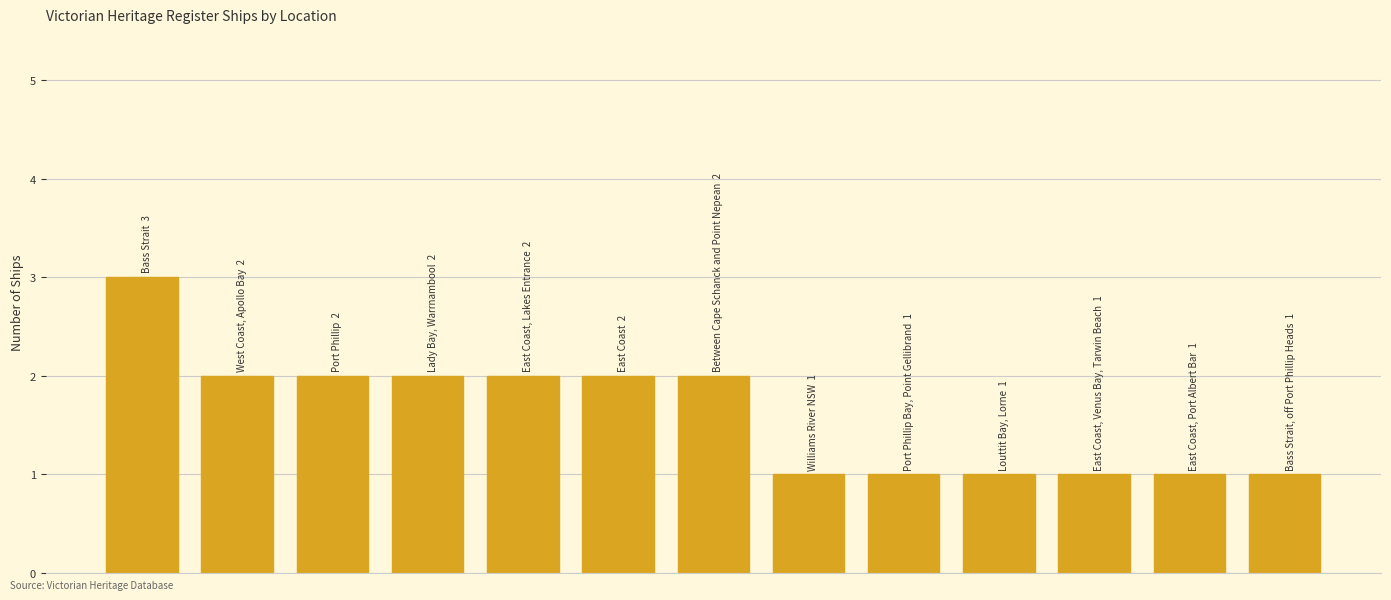

What is the greatest value displayed?

3